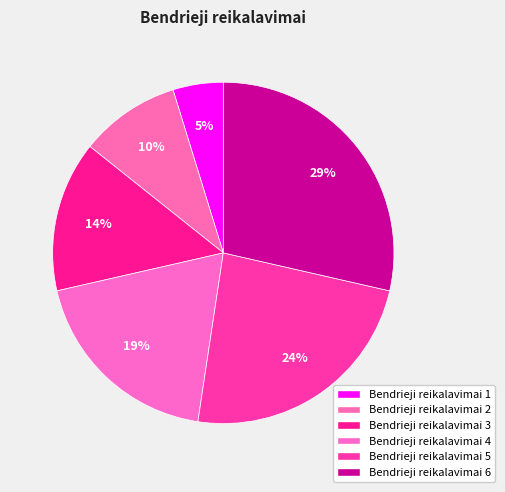

Which category has the smallest portion of the pie?

Bendrieji reikalavimai 1